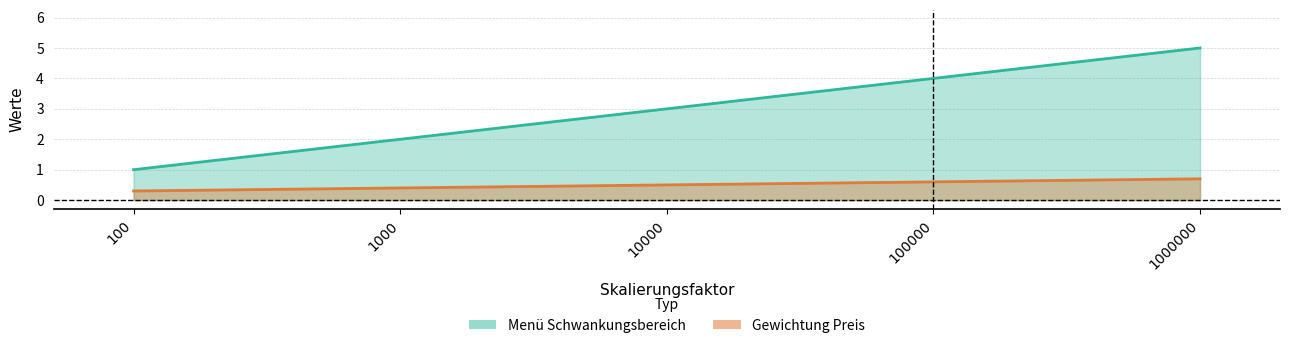

What is the difference between the maximum and second lowest values in the Gewichtung Preis series?

0.3